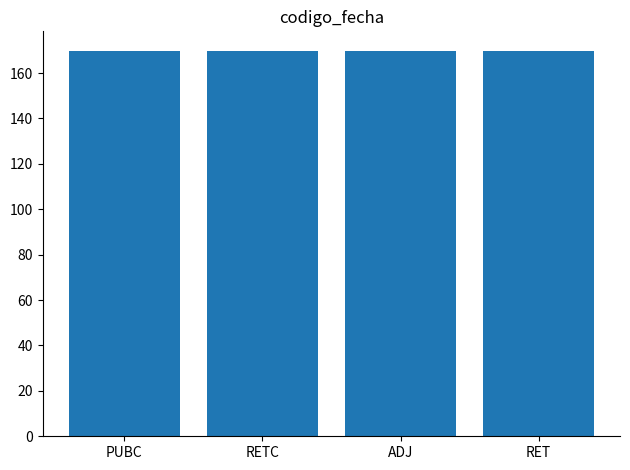

What value does the data have at RET?

169.6